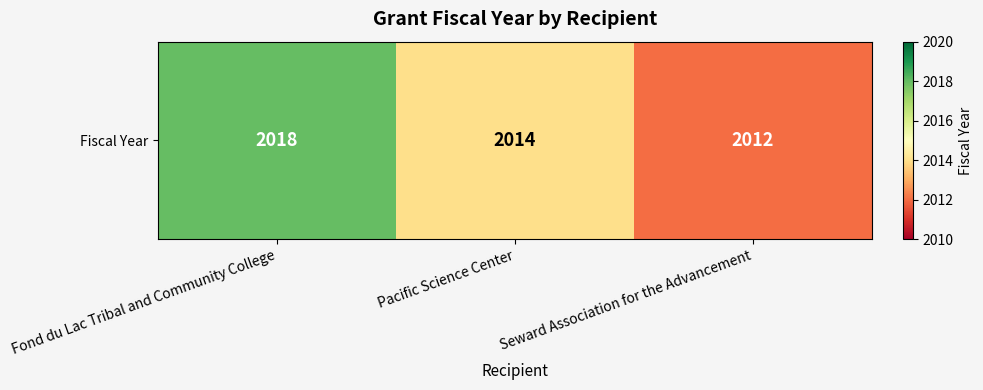

Rank the categories by value from highest to lowest.

Fond du Lac Tribal and Community College, Pacific Science Center, Seward Association for the Advancement